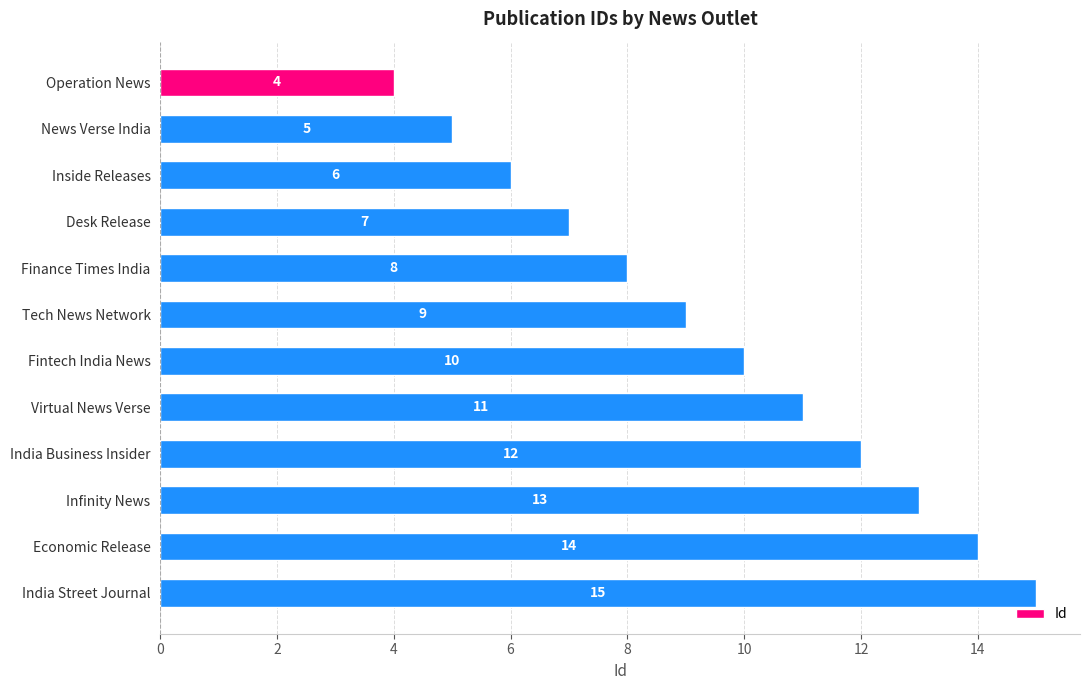

What is the change in value from Inside Releases to India Business Insider?

+6